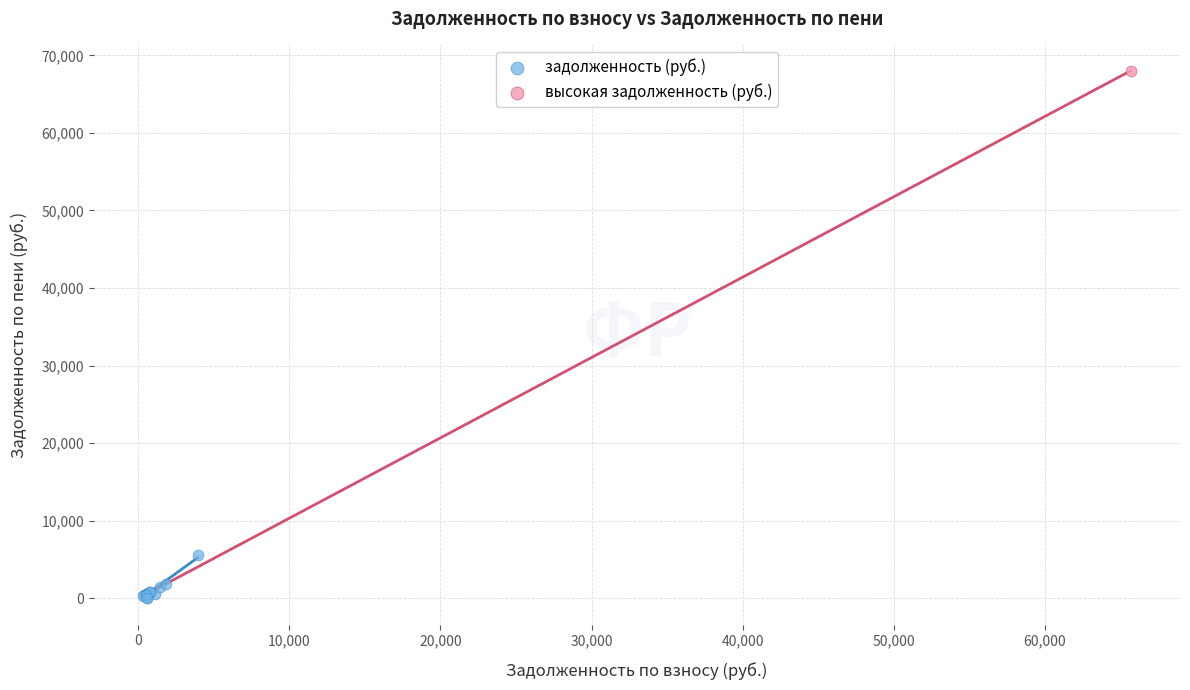

What are all the series names shown in the legend?

задолженность (руб.), высокая задолженность (руб.)